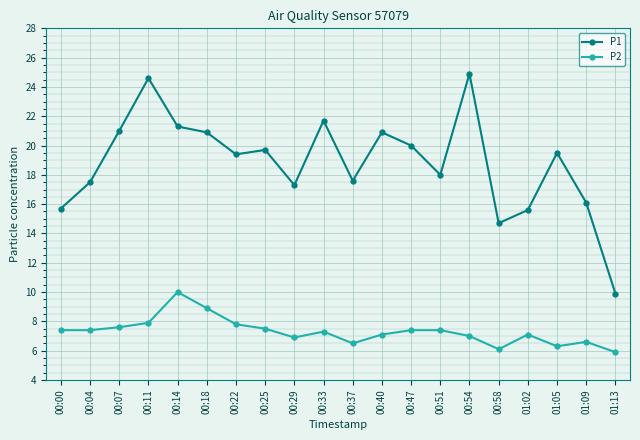

Reading left to right, what are all the values shown in this chart?

P1: 15.7	17.5	21.0	24.6	21.3	20.9	19.4	19.7	17.3	21.7	17.6	20.9	20.0	18.0	24.9	14.7	15.6	19.5	16.1	9.9
P2: 7.4	7.4	7.6	7.9	10.0	8.9	7.8	7.5	6.9	7.3	6.5	7.1	7.4	7.4	7.0	6.1	7.1	6.3	6.6	5.9